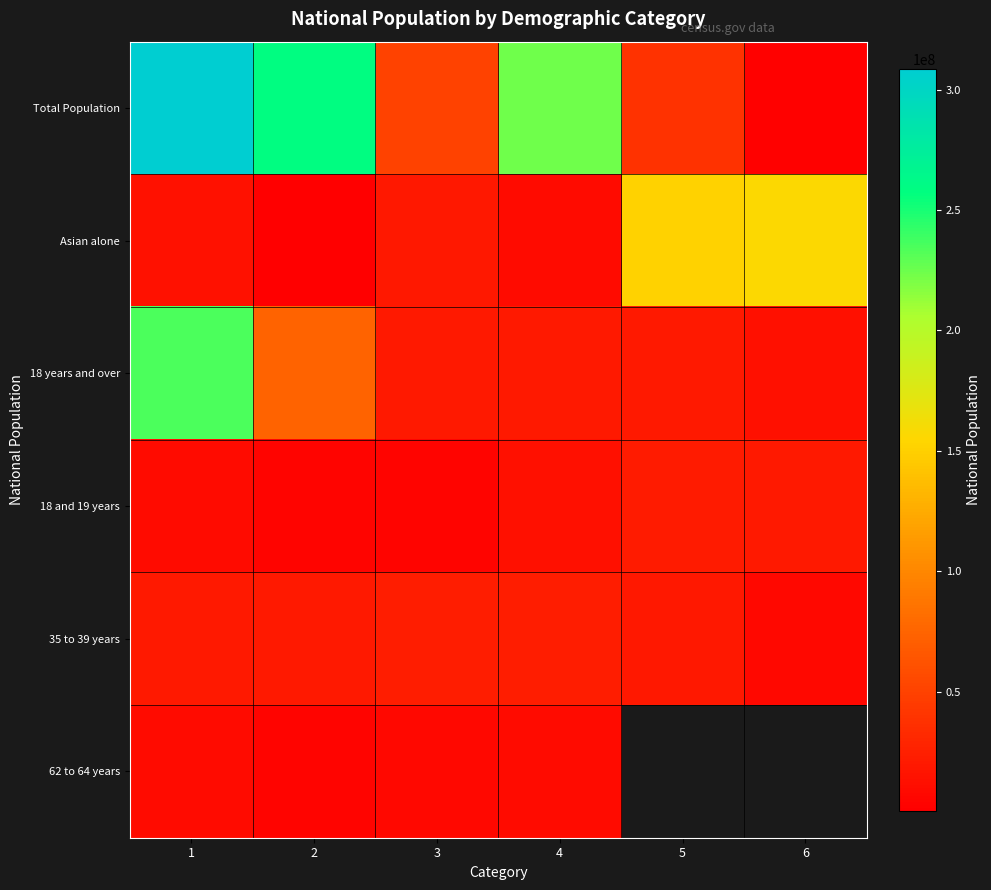

Rank the categories by Asian alone value from lowest to highest.

2, 4, 1, 3, 5, 6